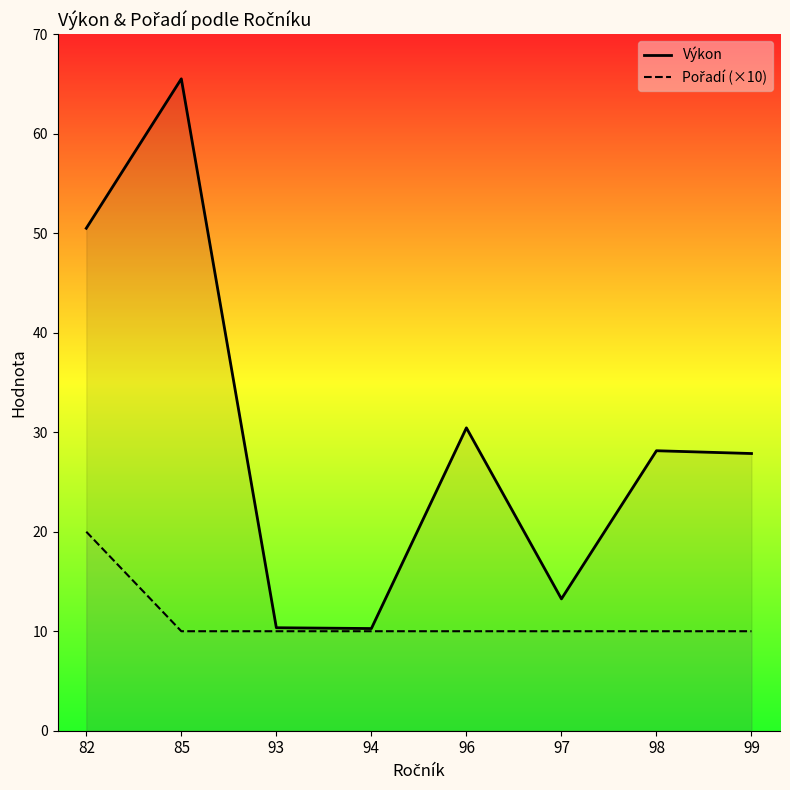

Where is the first local minimum for Výkon?

94